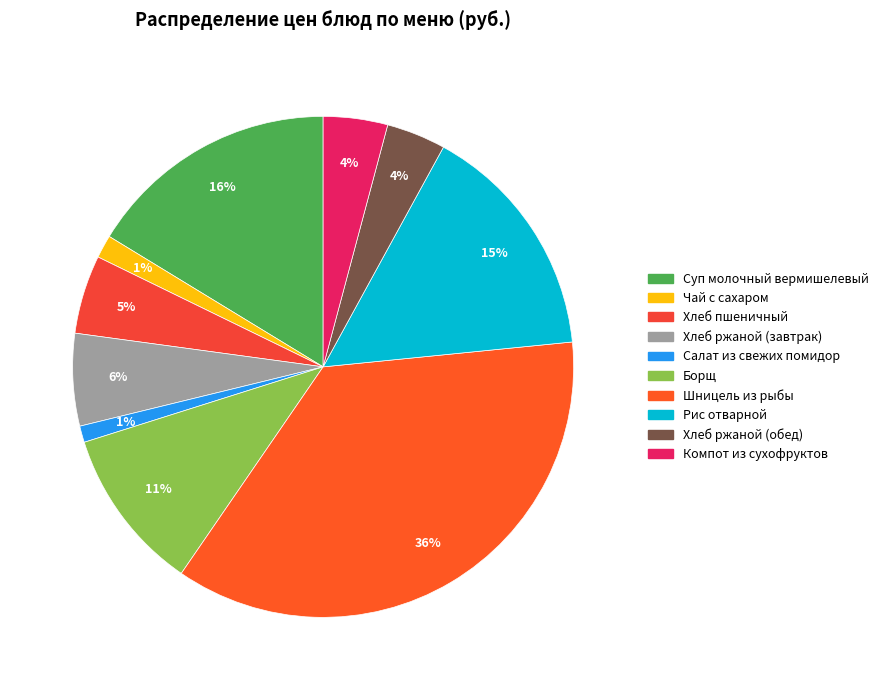

Which category has the biggest portion of the pie?

Шницель из рыбы